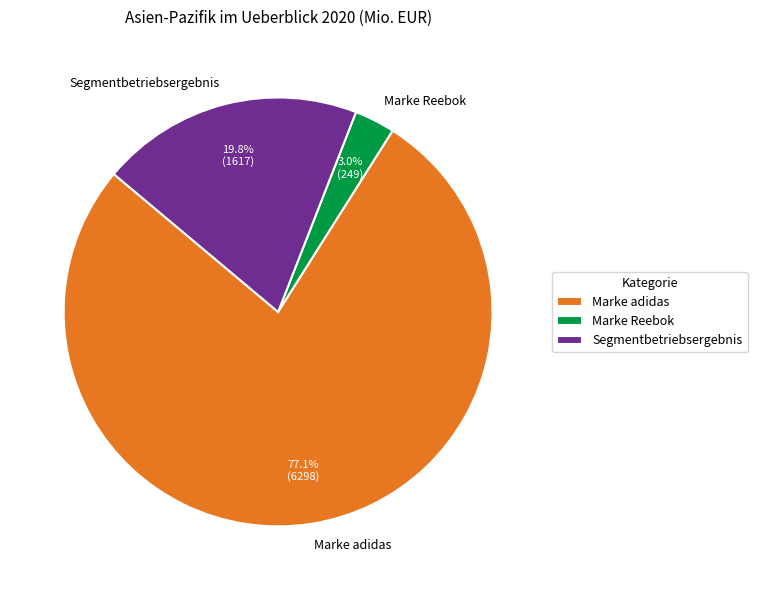

Combined, do Marke Reebok and Marke adidas account for over 50%?

Yes